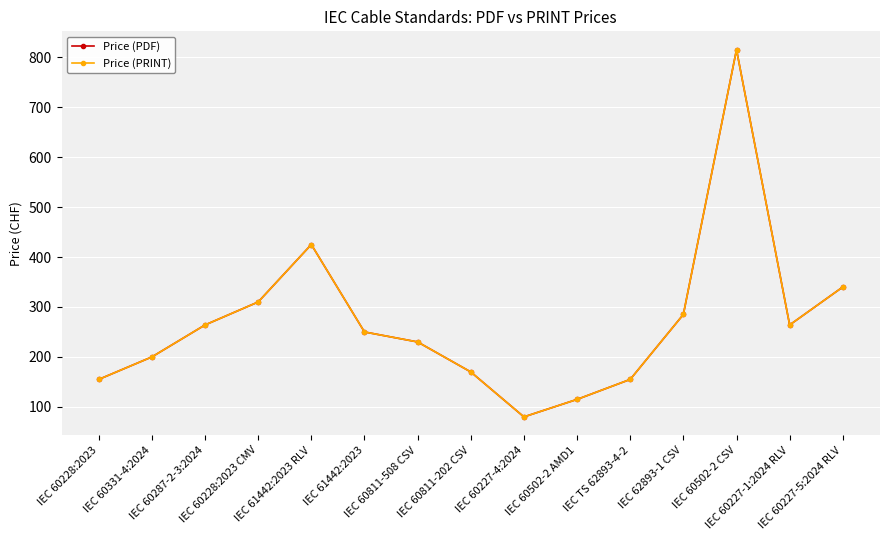

Is the value of Price (PRINT) at IEC 60227-4:2024 greater than the value of Price (PDF) at IEC 60331-4:2024?

No